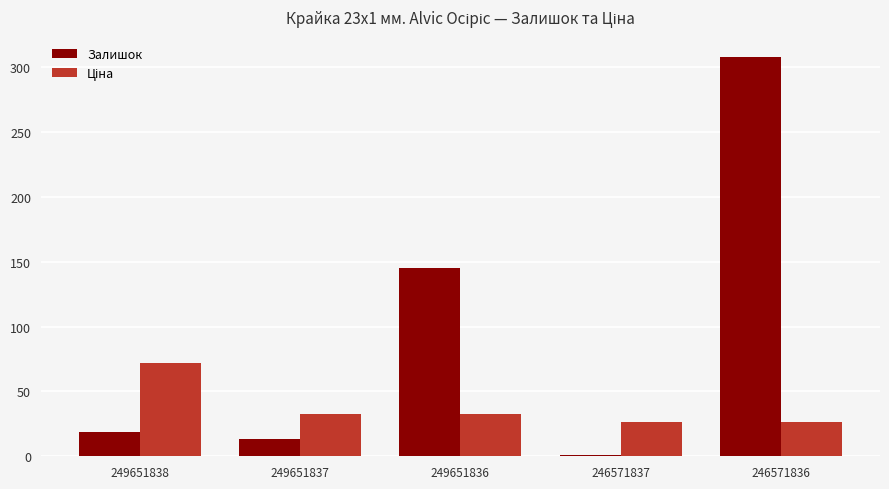

Read the Залишок value at 246571836.

308.0